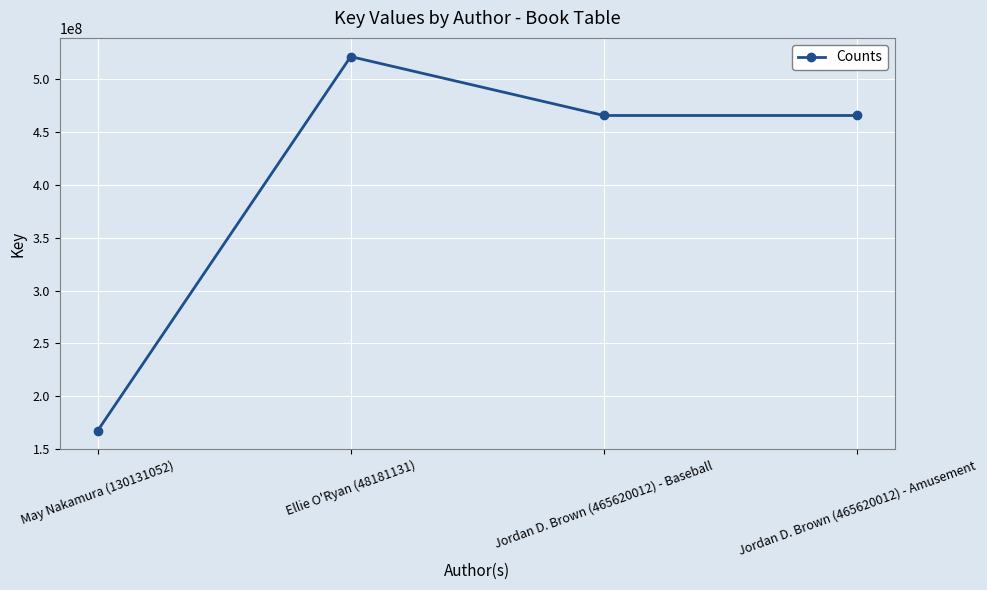

Which category has the highest value across all series?

Ellie O'Ryan (48181131)